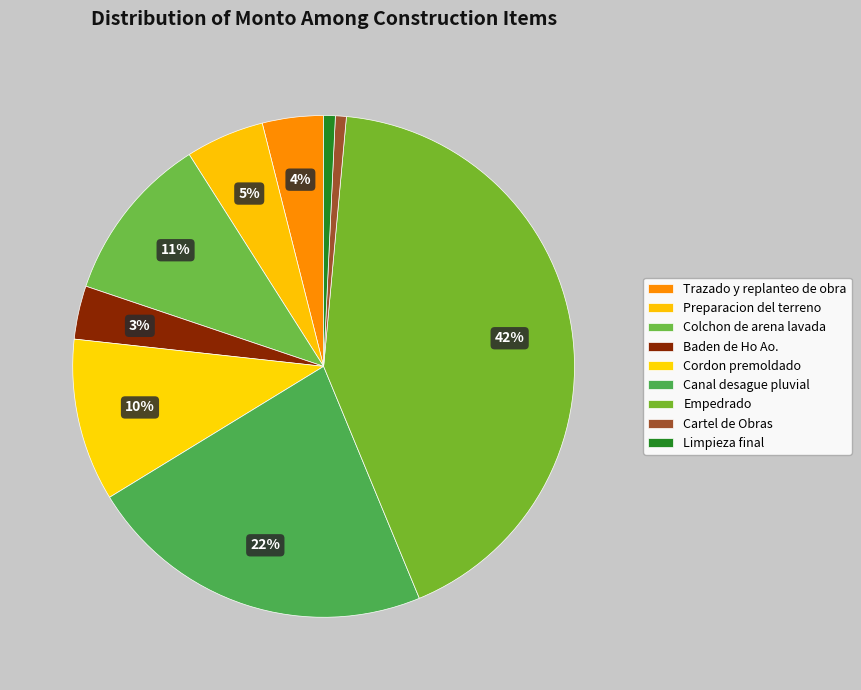

To the nearest percent, what is the difference between the Cartel de Obras and Canal desague pluvial slice percentages?

22%